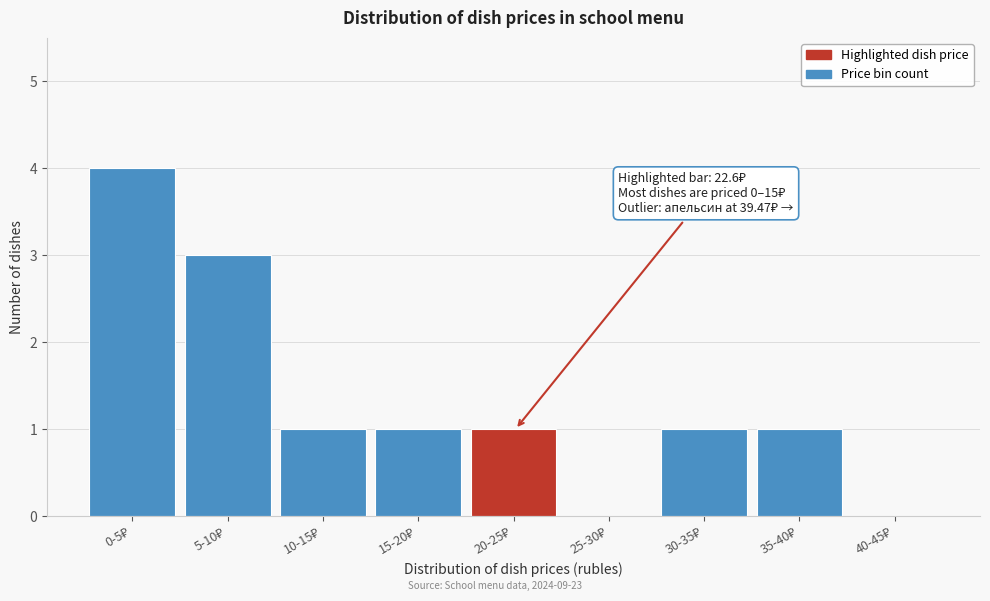

What is the sum of all values?

12